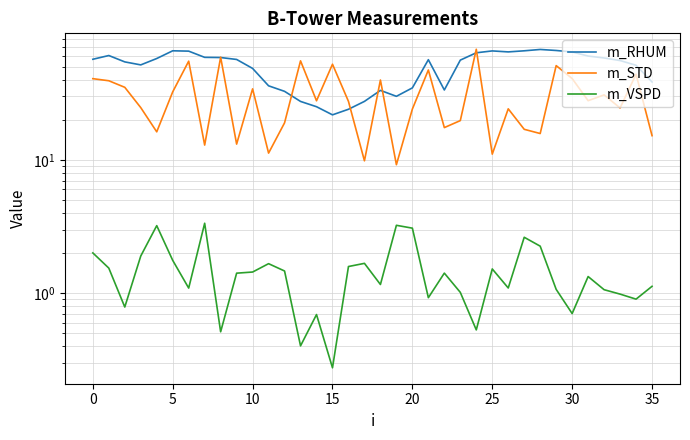

True or false: m_VSPD and m_STD intersect in this chart.

False